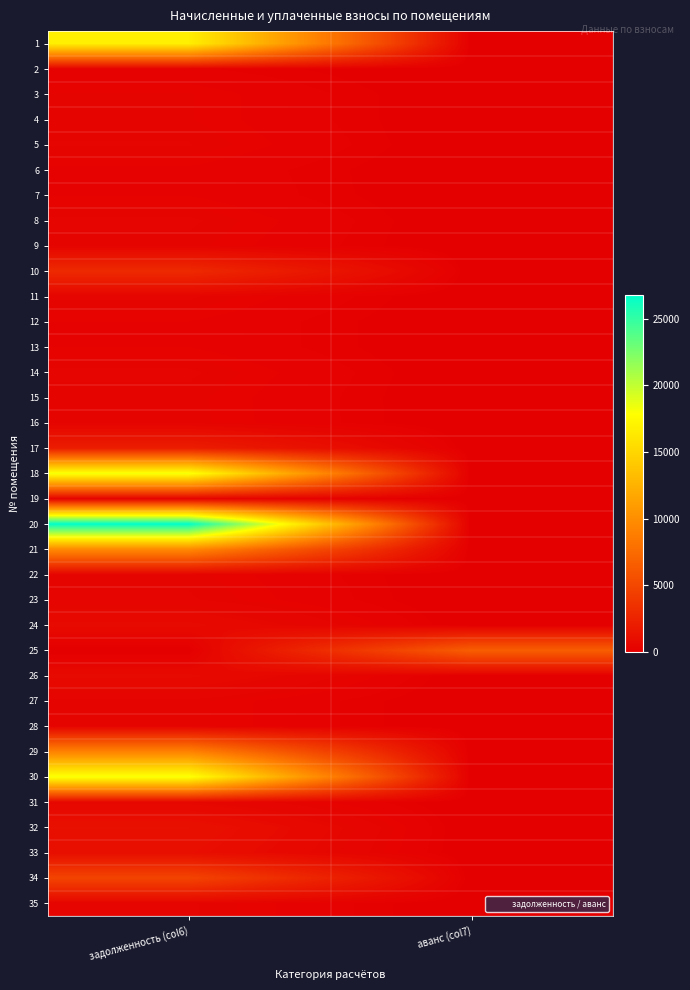

Reading left to right, transcribe all the data shown in this chart.

1: задолженность (col6)=16740.9	аванс (col7)=0.0
2: задолженность (col6)=173.5	аванс (col7)=0.0
3: задолженность (col6)=320.6	аванс (col7)=0.0
4: задолженность (col6)=320.6	аванс (col7)=0.0
5: задолженность (col6)=372.7	аванс (col7)=0.0
6: задолженность (col6)=242.3	аванс (col7)=0.0
7: задолженность (col6)=259.1	аванс (col7)=0.0
8: задолженность (col6)=385.8	аванс (col7)=0.0
9: задолженность (col6)=339.6	аванс (col7)=0.0
10: задолженность (col6)=2963.4	аванс (col7)=0.0
11: задолженность (col6)=382.1	аванс (col7)=0.0
12: задолженность (col6)=261.1	аванс (col7)=0.0
13: задолженность (col6)=261.3	аванс (col7)=0.0
14: задолженность (col6)=385.0	аванс (col7)=0.0
15: задолженность (col6)=337.4	аванс (col7)=0.0
16: задолженность (col6)=341.8	аванс (col7)=0.0
17: задолженность (col6)=2079.5	аванс (col7)=0.0
18: задолженность (col6)=18165.2	аванс (col7)=0.0
19: задолженность (col6)=259.9	аванс (col7)=0.0
20: задолженность (col6)=26764.7	аванс (col7)=0.0
21: задолженность (col6)=9696.1	аванс (col7)=0.0
22: задолженность (col6)=341.1	аванс (col7)=0.0
23: задолженность (col6)=381.4	аванс (col7)=0.0
24: задолженность (col6)=787.0	аванс (col7)=0.0
25: задолженность (col6)=0.0	аванс (col7)=6590.7
26: задолженность (col6)=773.9	аванс (col7)=0.0
27: задолженность (col6)=338.9	аванс (col7)=0.0
28: задолженность (col6)=339.6	аванс (col7)=0.0
29: задолженность (col6)=9158.4	аванс (col7)=0.0
30: задолженность (col6)=18114.5	аванс (col7)=0.0
31: задолженность (col6)=521.9	аванс (col7)=0.0
32: задолженность (col6)=1156.3	аванс (col7)=0.0
33: задолженность (col6)=1015.6	аванс (col7)=0.0
34: задолженность (col6)=4797.2	аванс (col7)=0.0
35: задолженность (col6)=379.9	аванс (col7)=0.0